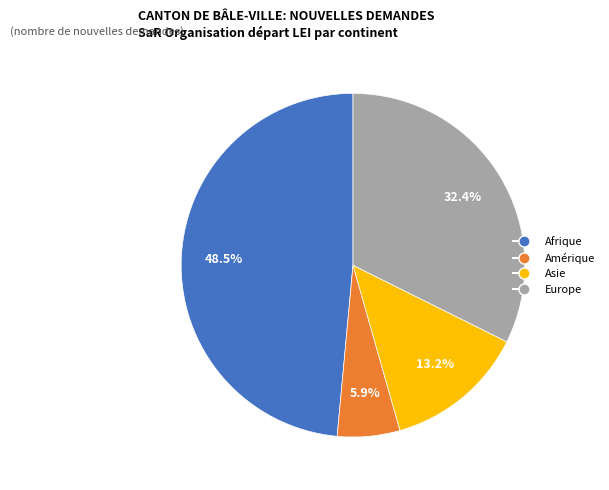

Which has a higher value, Afrique or Europe?

Afrique